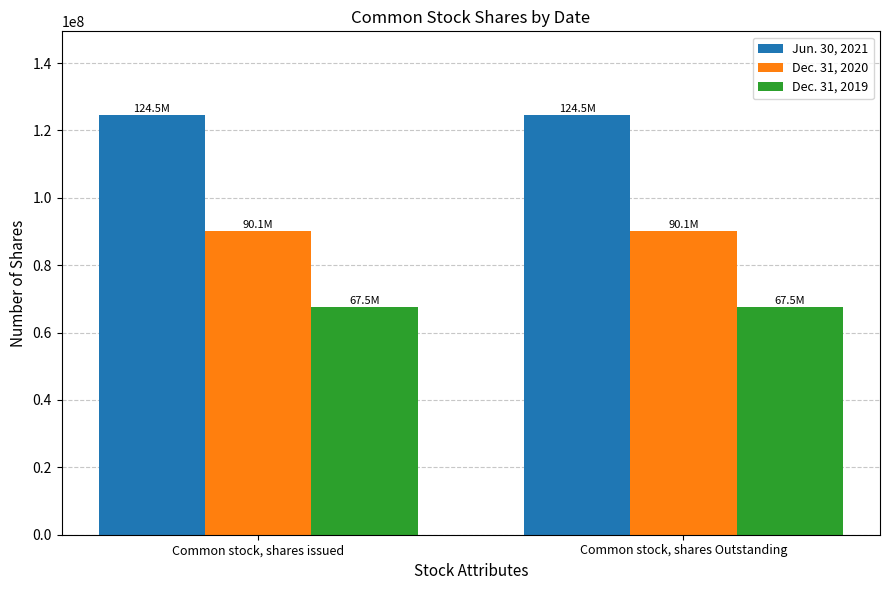

What is the sum of the Jun. 30, 2021 values at Common stock, shares issued and Common stock, shares Outstanding?

249006466